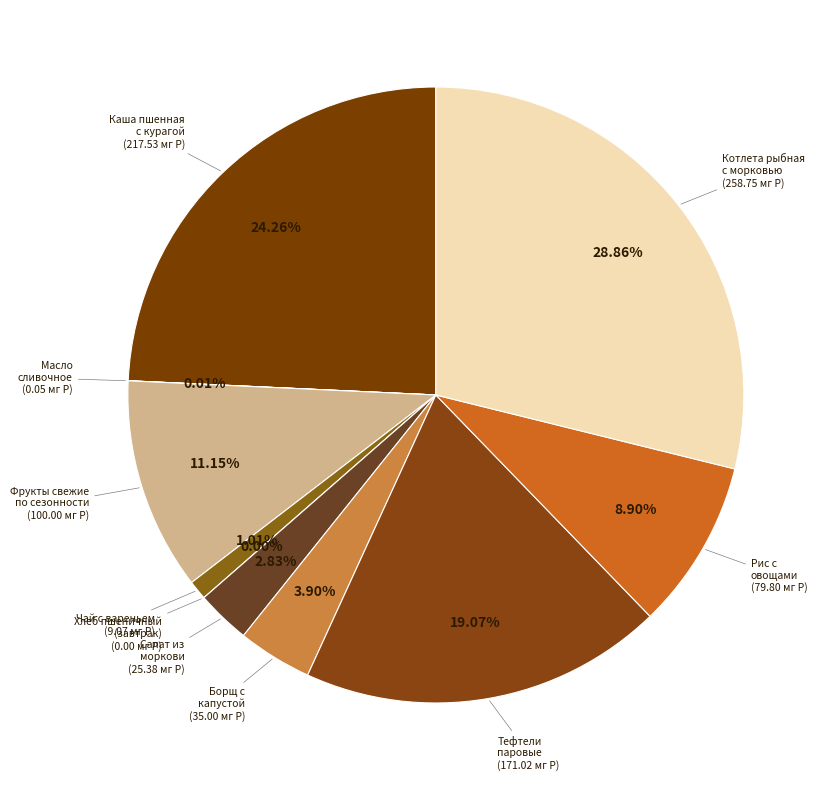

Combined, do Тефтели паровые мясные and Хлеб из муки пшеничной (завтрак) account for over 50%?

No